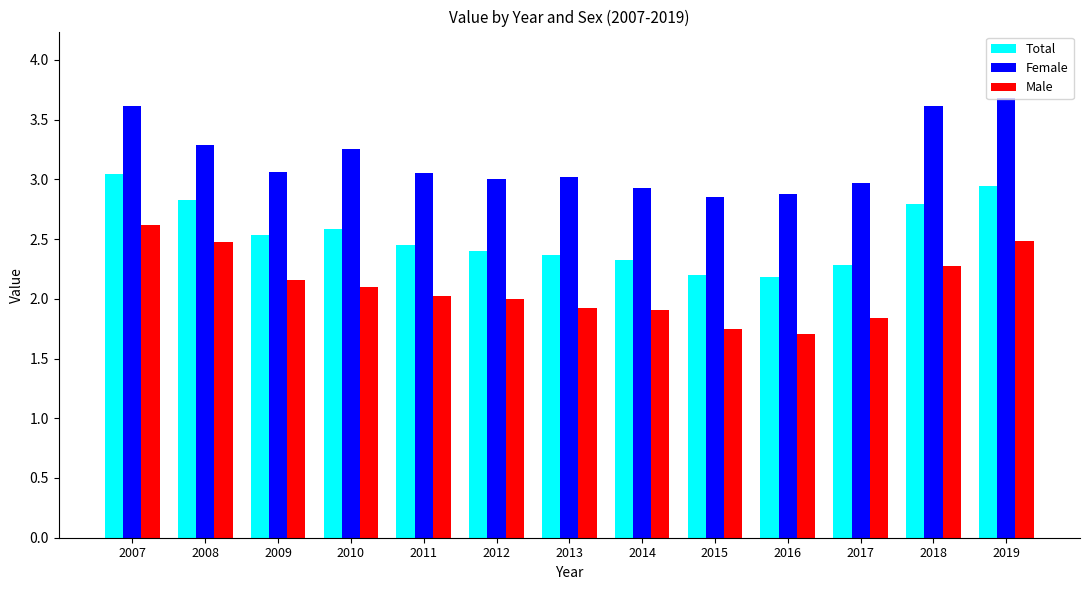

What is the difference between the second highest and second lowest values in the Total series?

0.7